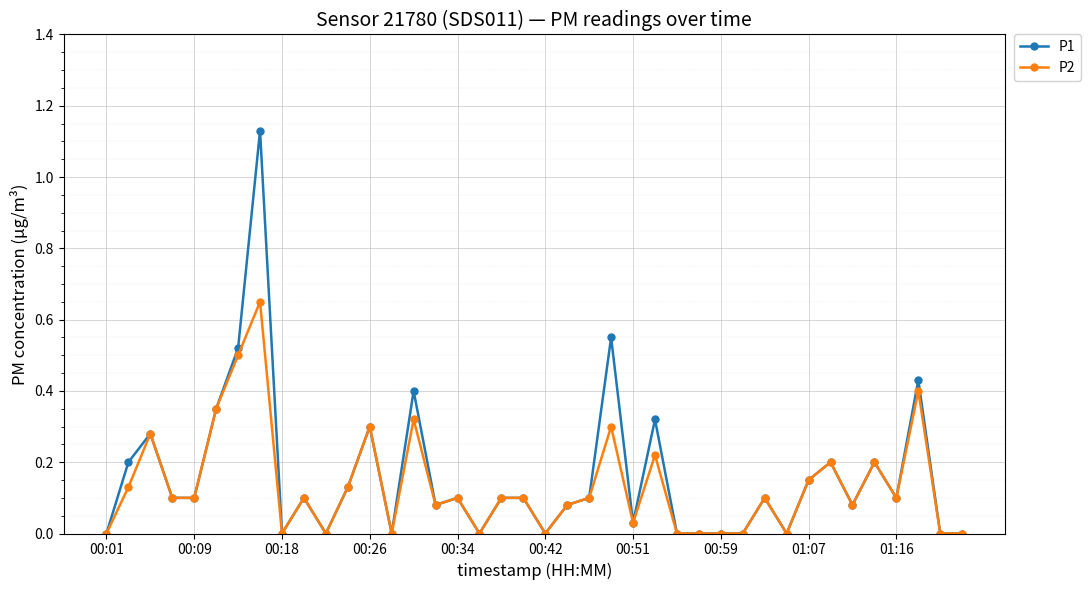

Which series has the widest spread of values?

P1